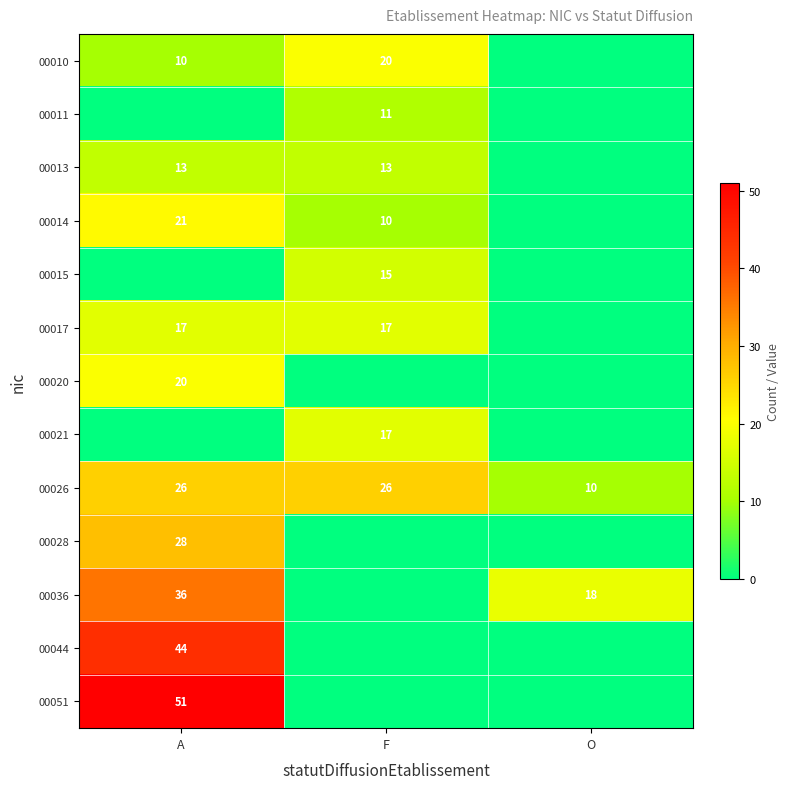

Count the 00026 values in the range 10 to 26.

3